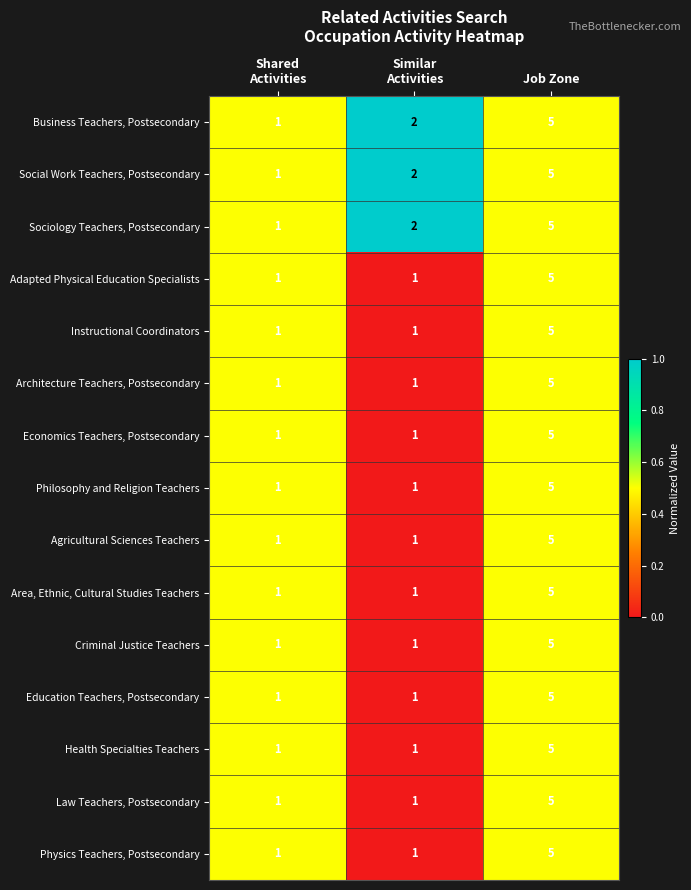

Count the Social Work Teachers, Postsecondary values in the range 1 to 5.

3